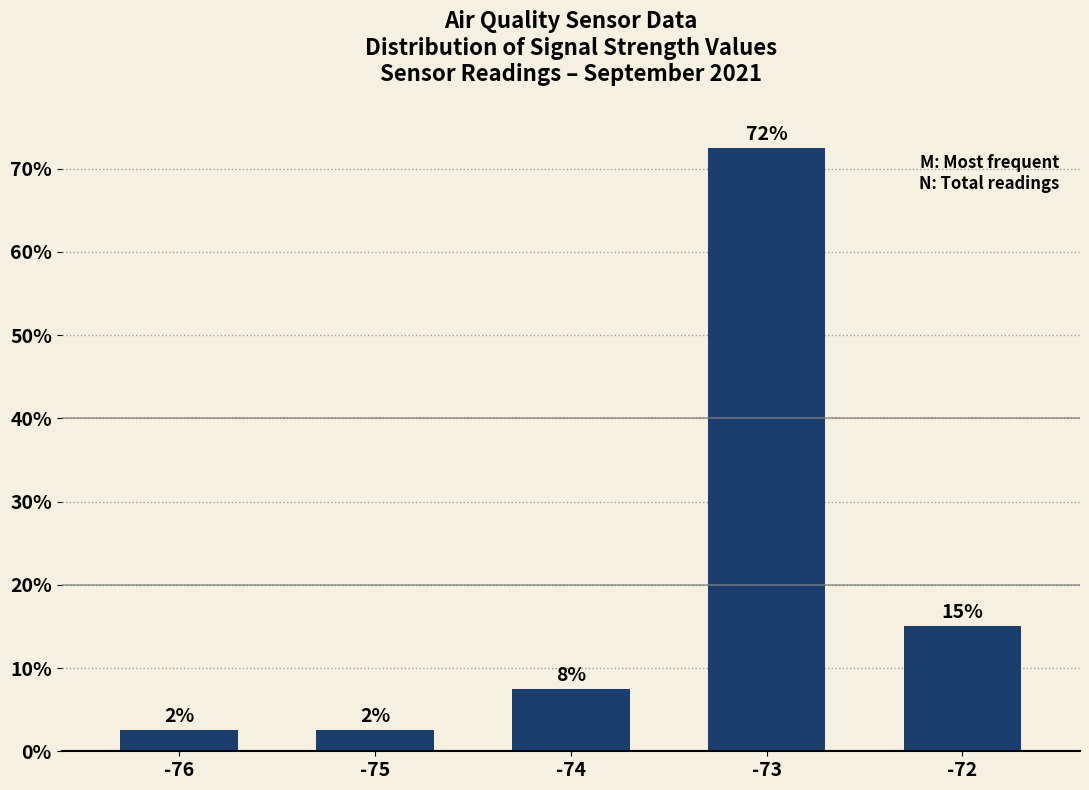

What is the change in value from -76 to -73?

+70.0